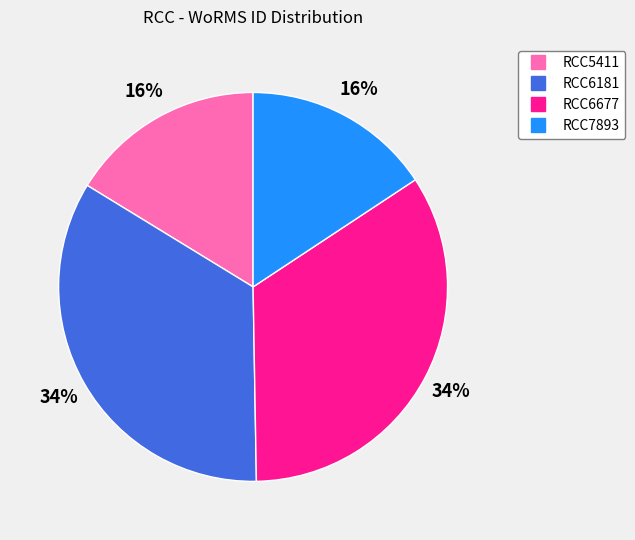

Is it true that RCC6181 is 27% of the pie?

False